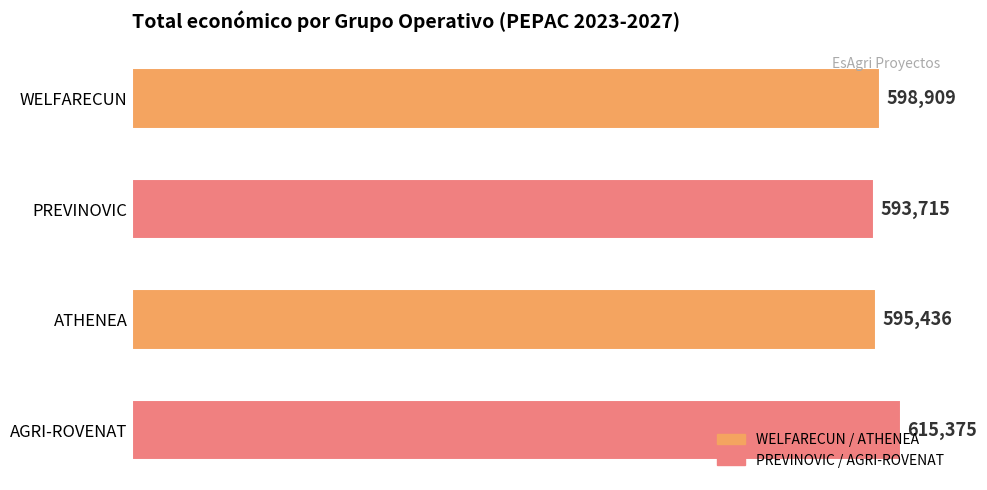

Rank the categories by value from highest to lowest.

AGRI-ROVENAT, WELFARECUN, ATHENEA, PREVINOVIC